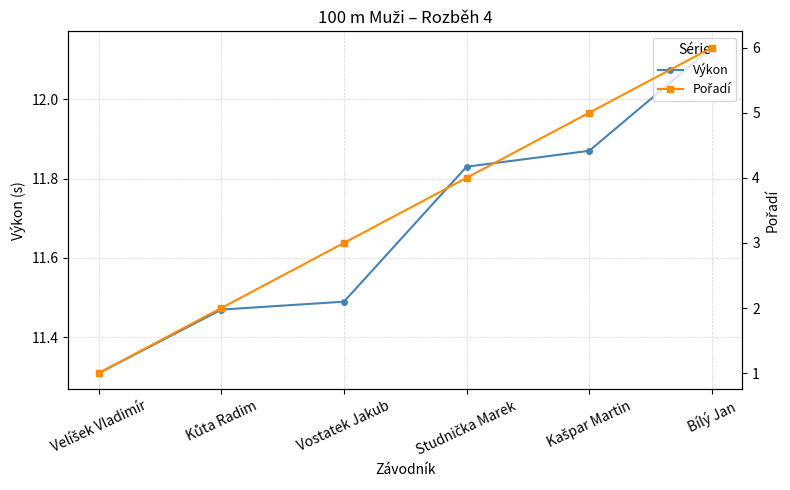

What is the smallest value displayed?

1.0